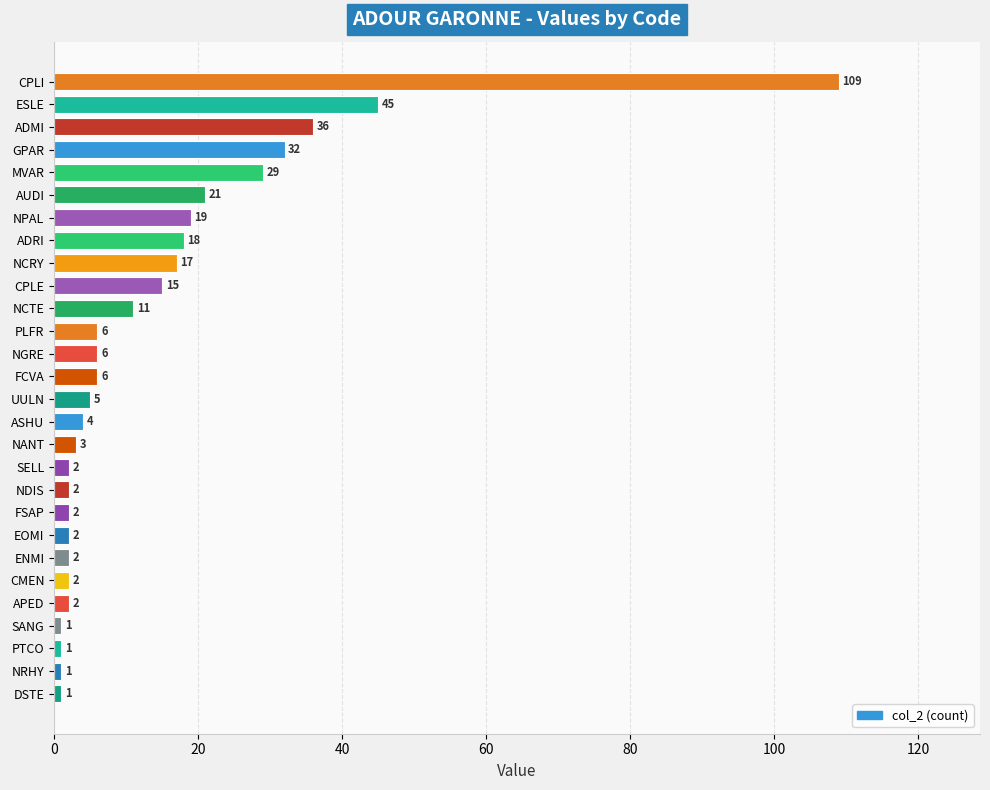

Is it true that the value at ESLE is 45?

True